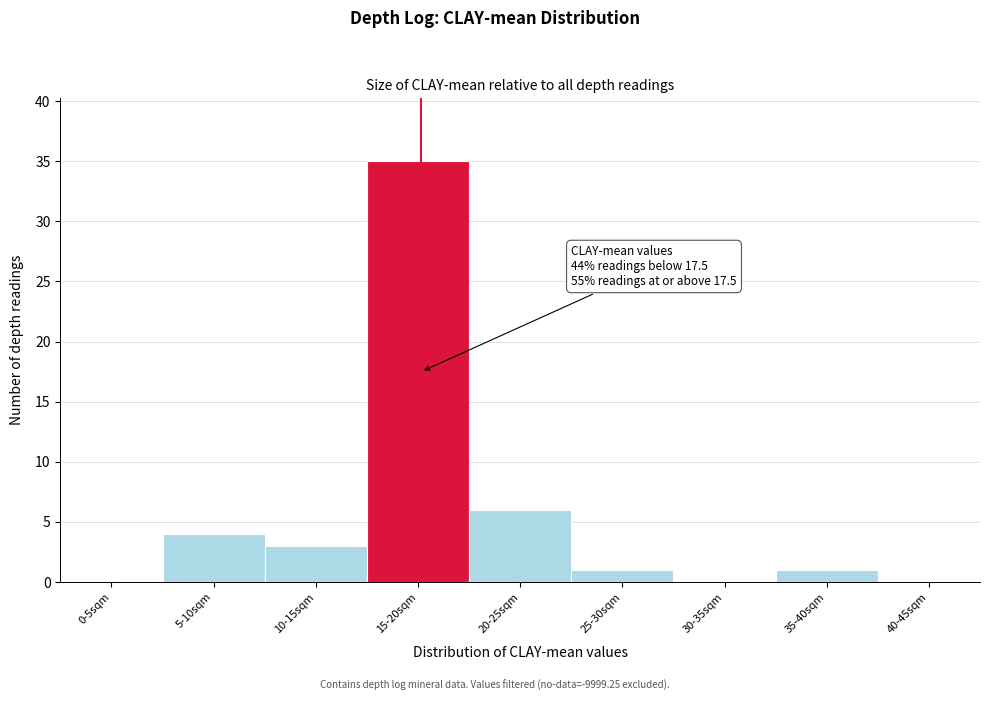

Reading right to left, what are all the values shown in this chart?

40-45sqm=0	35-40sqm=1	30-35sqm=0	25-30sqm=1	20-25sqm=6	15-20sqm=35	10-15sqm=3	5-10sqm=4	0-5sqm=0